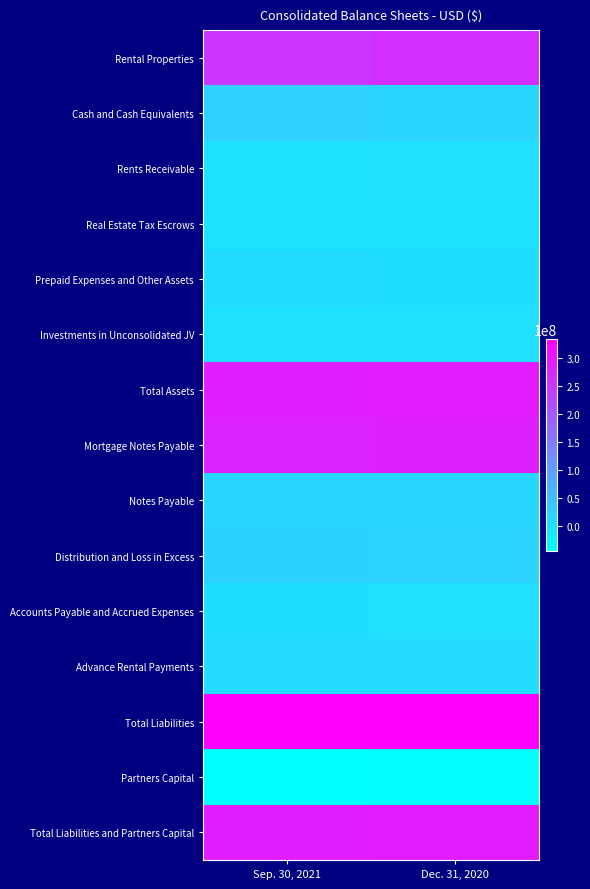

Rank the series at Dec. 31, 2020 from highest to lowest value.

Total Liabilities, Total Assets, Total Liabilities and Partners Capital, Mortgage Notes Payable, Rental Properties, Distribution and Loss in Excess, Cash and Cash Equivalents, Notes Payable, Advance Rental Payments, Prepaid Expenses and Other Assets, Accounts Payable and Accrued Expenses, Rents Receivable, Investments in Unconsolidated JV, Real Estate Tax Escrows, Partners Capital